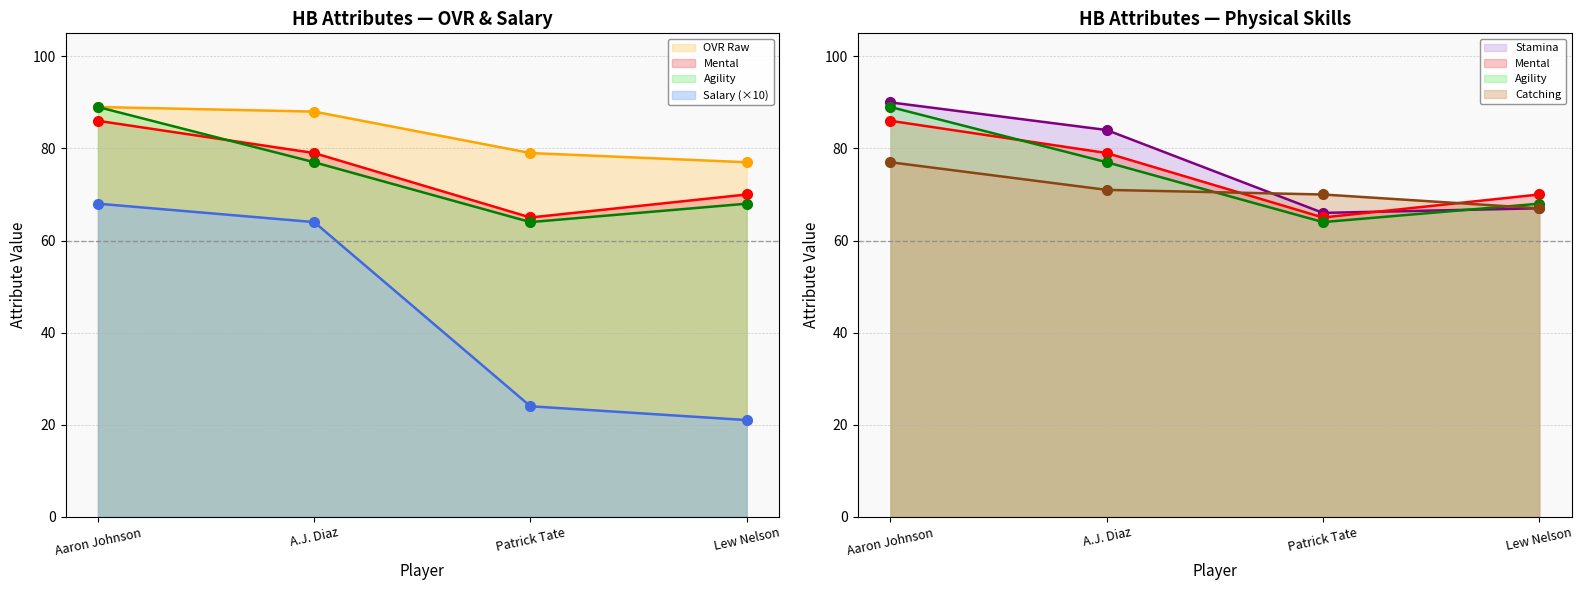

How many data points in Salary (×10) are above 64?

1